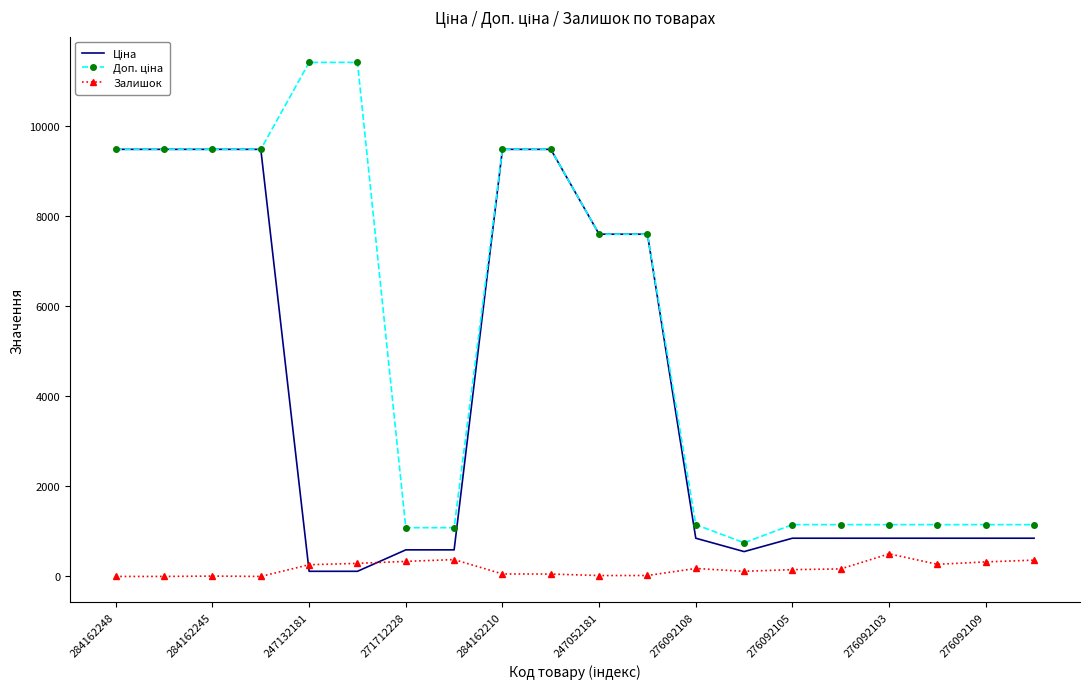

What is the greatest value displayed?

11410.0